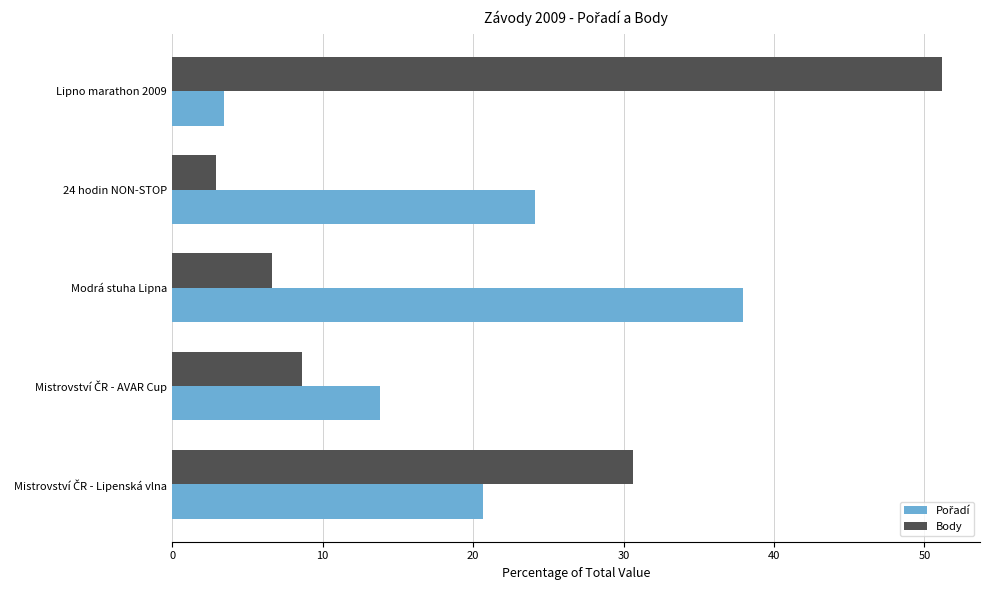

Which series has the largest range (max minus min)?

Body